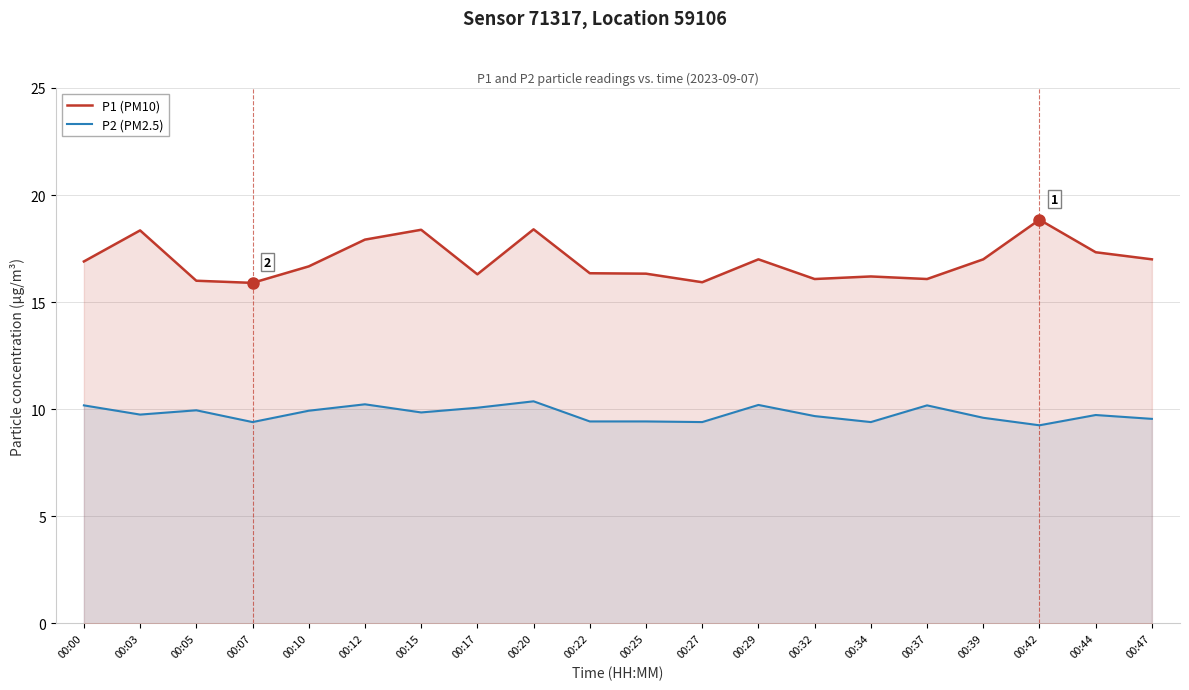

At which category is the sum across all series the highest?

00:20